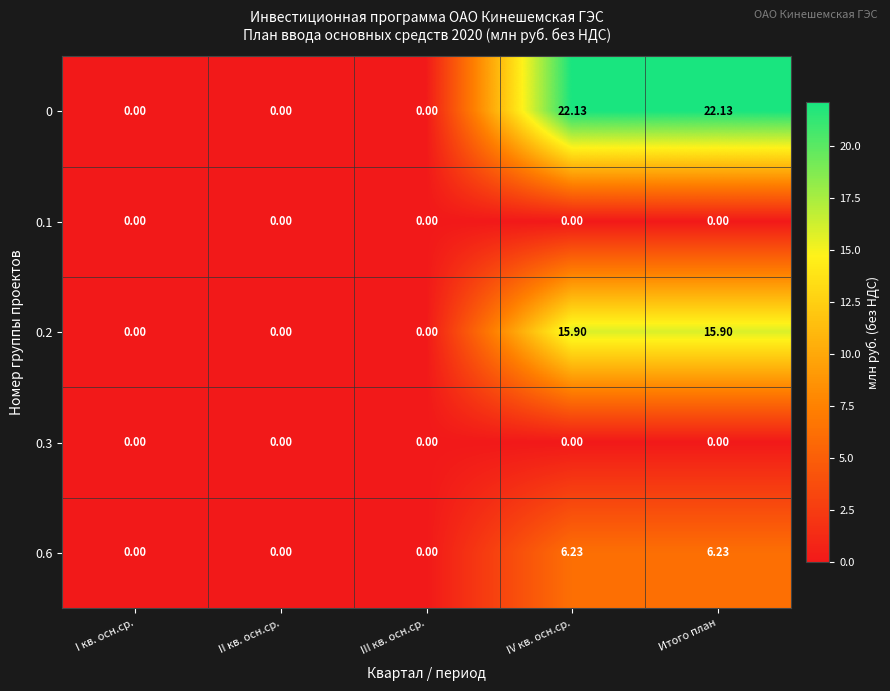

Which series has the largest total across all categories?

0